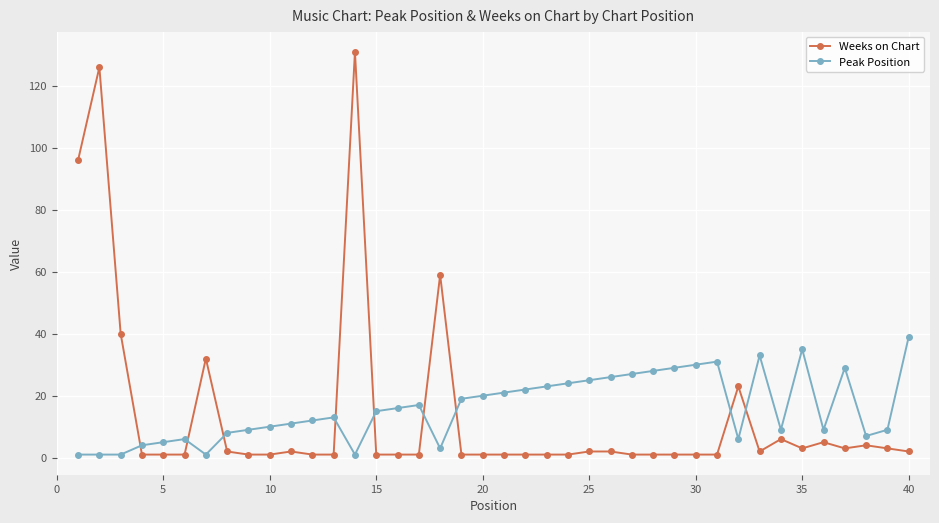

What is the maximum value for Weeks on Chart?

131